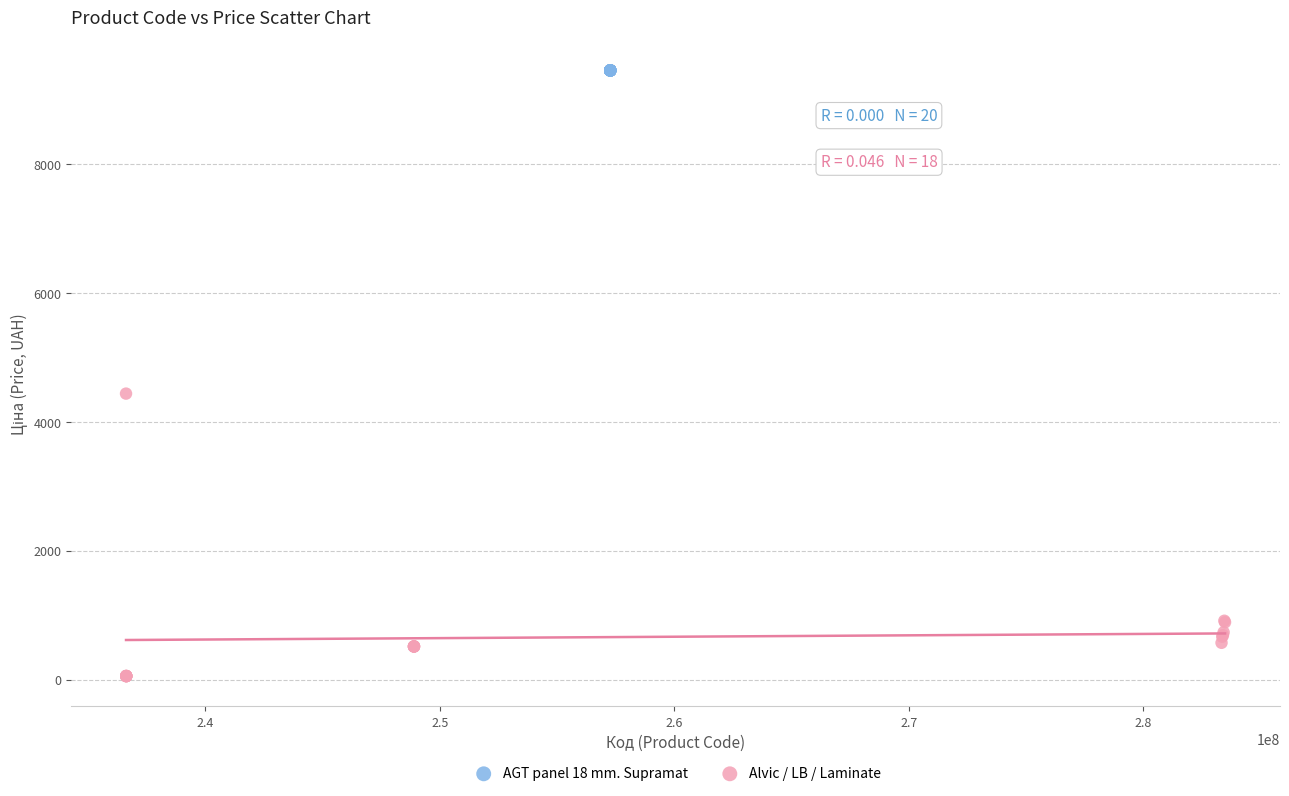

Which series reaches the maximum Y coordinate?

AGT panel 18 mm. Supramat